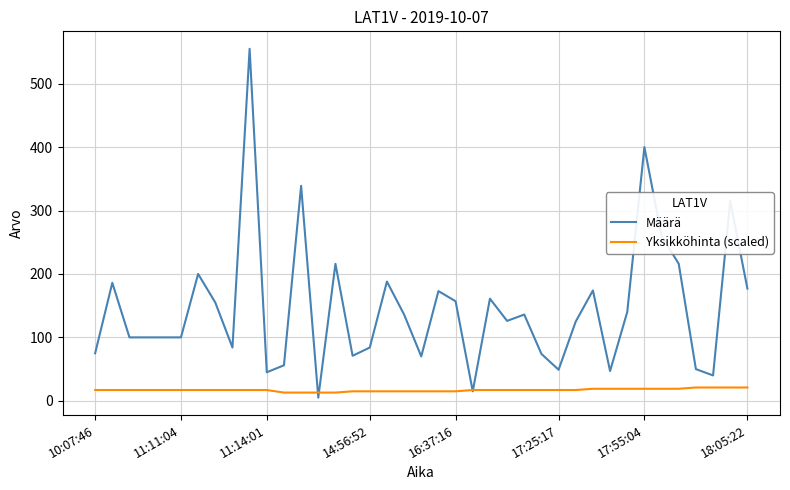

Which series has the largest range (max minus min)?

Määrä